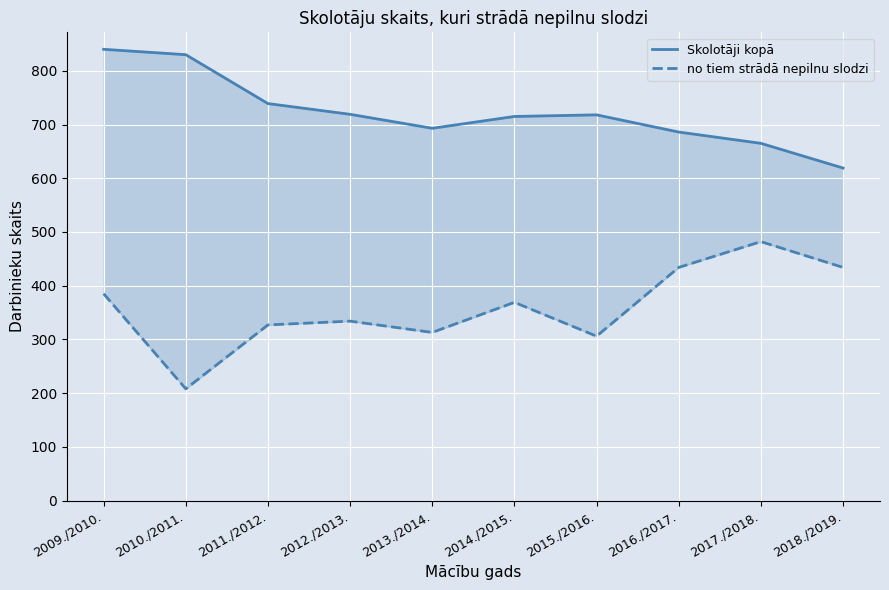

What position from the left is 2011./2012.?

3